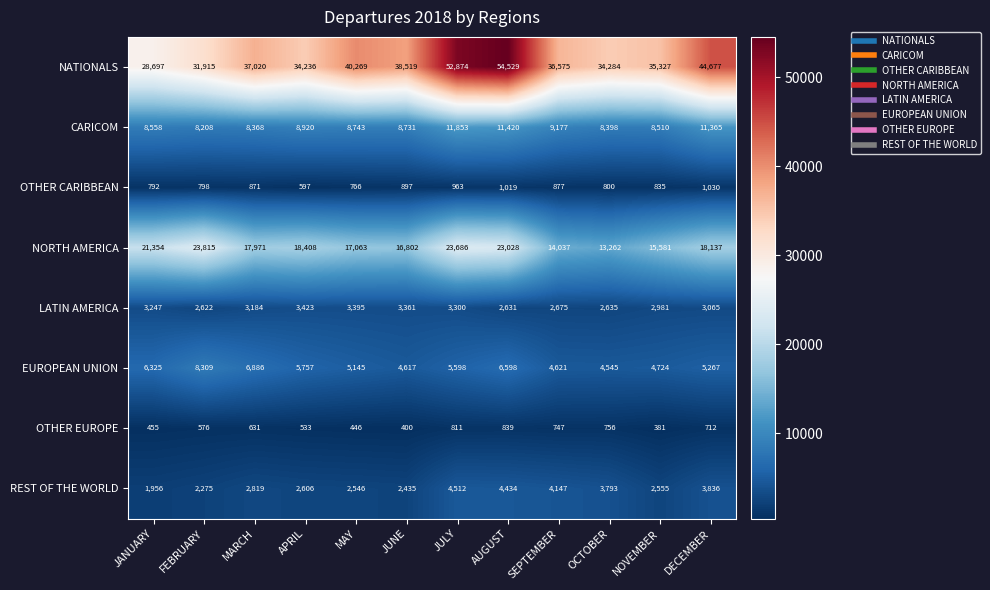

Rank the series at NOVEMBER from lowest to highest value.

OTHER EUROPE, OTHER CARIBBEAN, REST OF THE WORLD, LATIN AMERICA, EUROPEAN UNION, CARICOM, NORTH AMERICA, NATIONALS